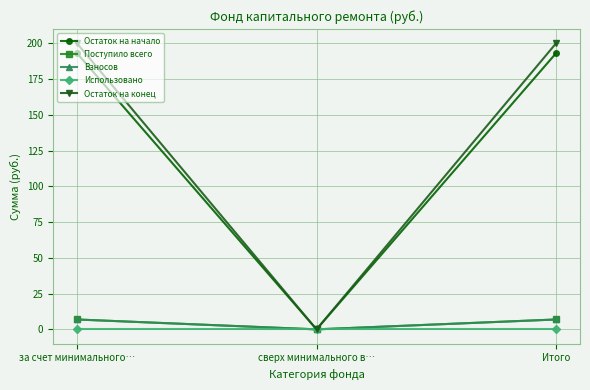

What is the label of the 2nd point from the right?

сверх минимального в…